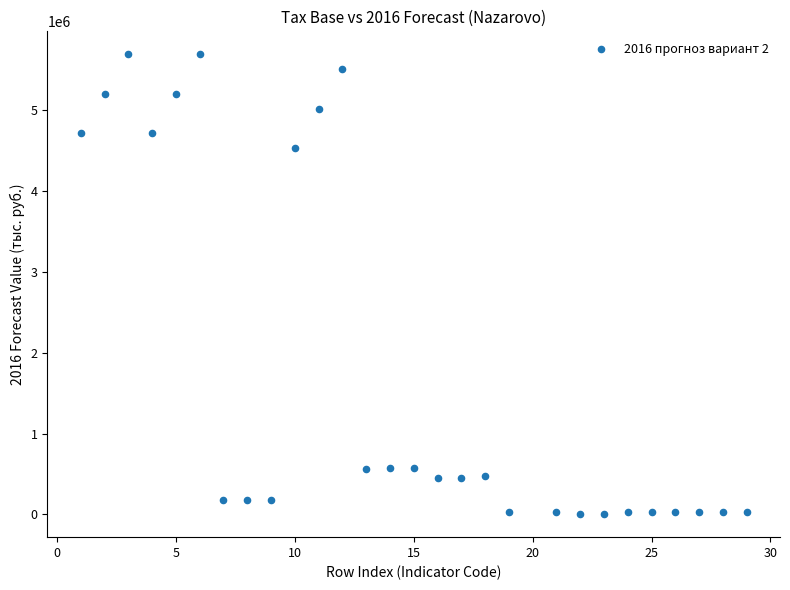

What Y value in the scatter plot is closest to 2843685?

4527403.8